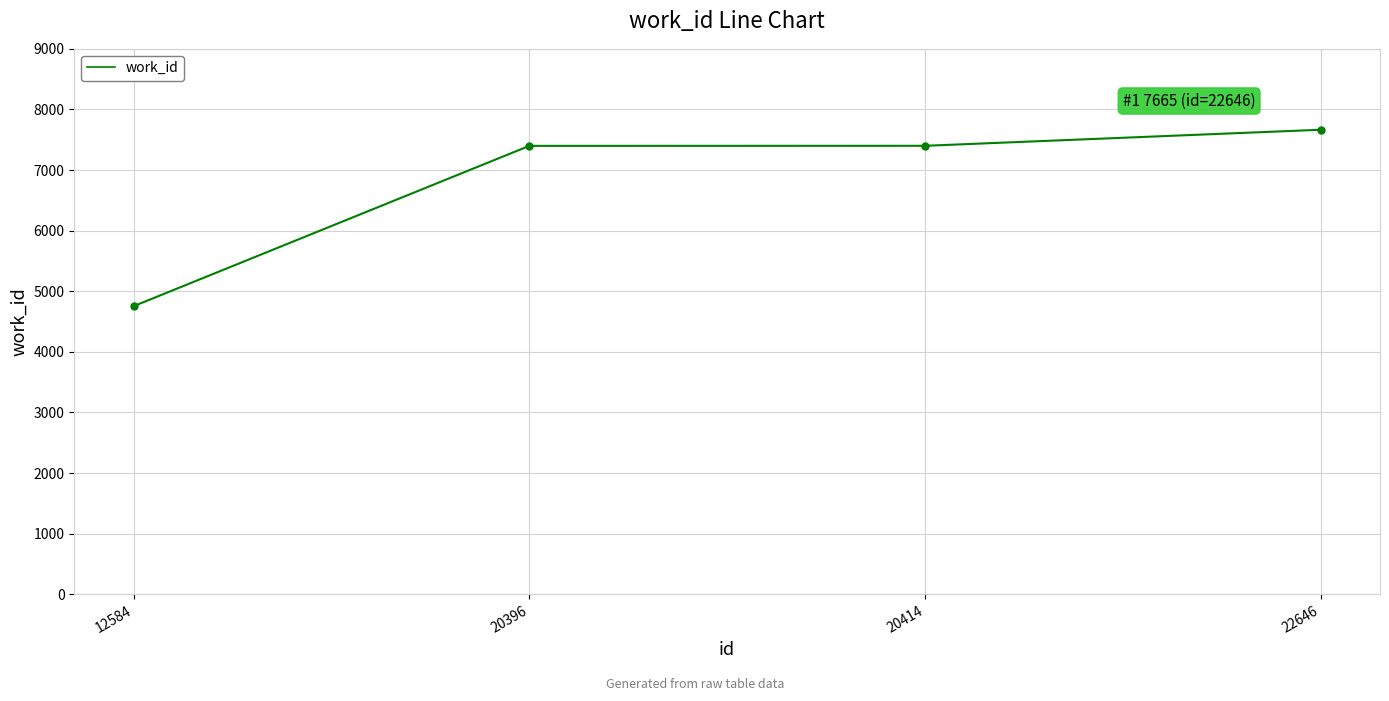

What is the change in value from 12584 to 22646?

+2911